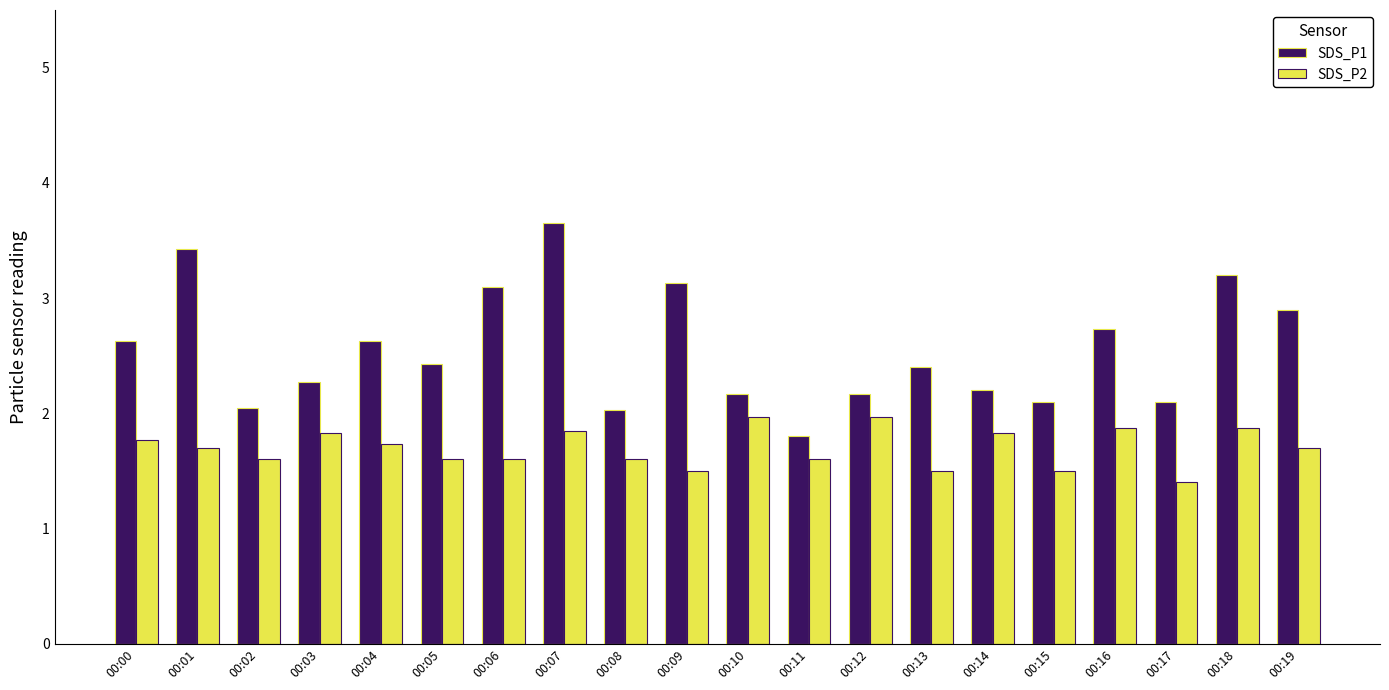

True or false: SDS_P1 has a value of 3.8 at 00:14.

False